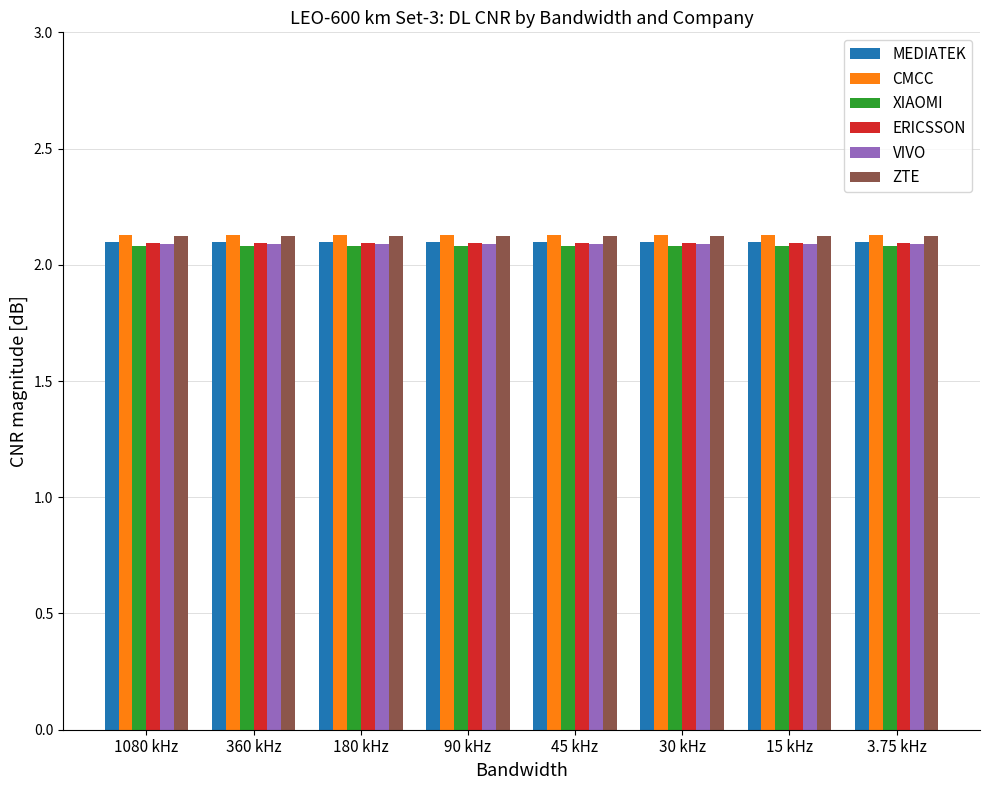

Count the number of data series in this chart.

6